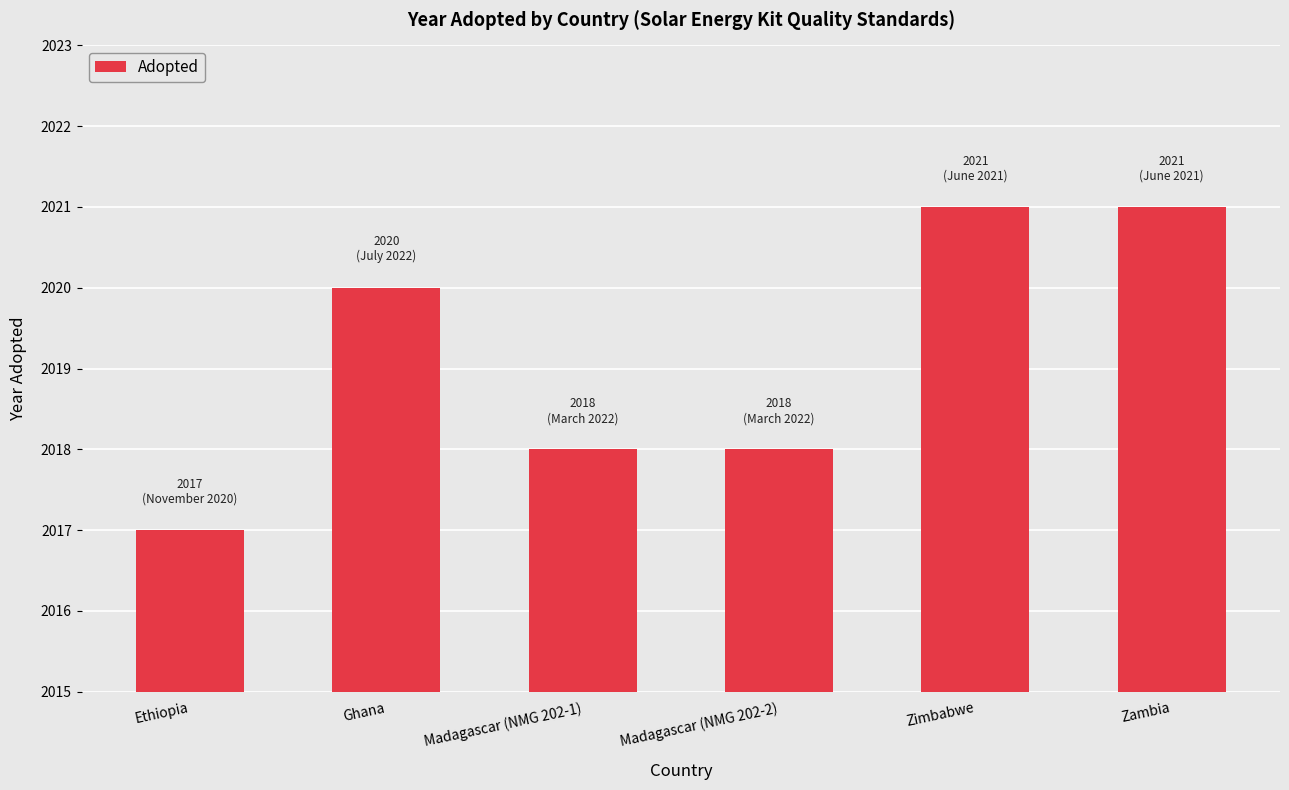

How many data points are less than 2020?

3